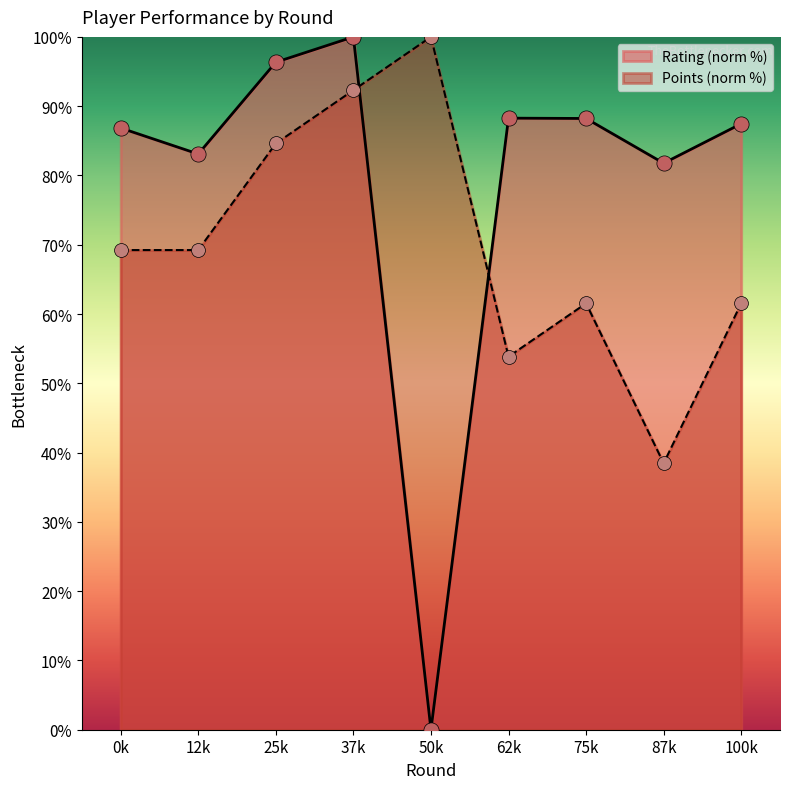

At which category is the sum across all series the highest?

37k